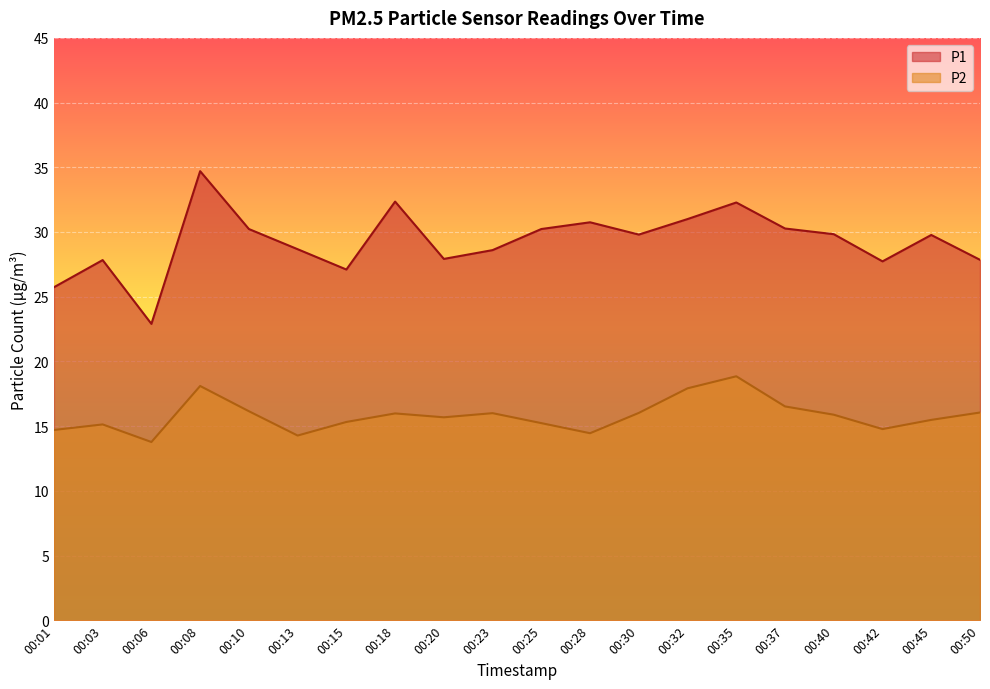

Reading left to right, extract all data points from this chart.

P1: 25.7	27.8	22.9	34.7	30.2	28.7	27.1	32.4	27.9	28.6	30.2	30.8	29.8	31.0	32.3	30.3	29.8	27.7	29.8	27.9
P2: 14.7	15.1	13.8	18.1	16.1	14.3	15.3	16.0	15.7	16.0	15.2	14.4	16.0	17.9	18.9	16.5	15.9	14.8	15.5	16.1